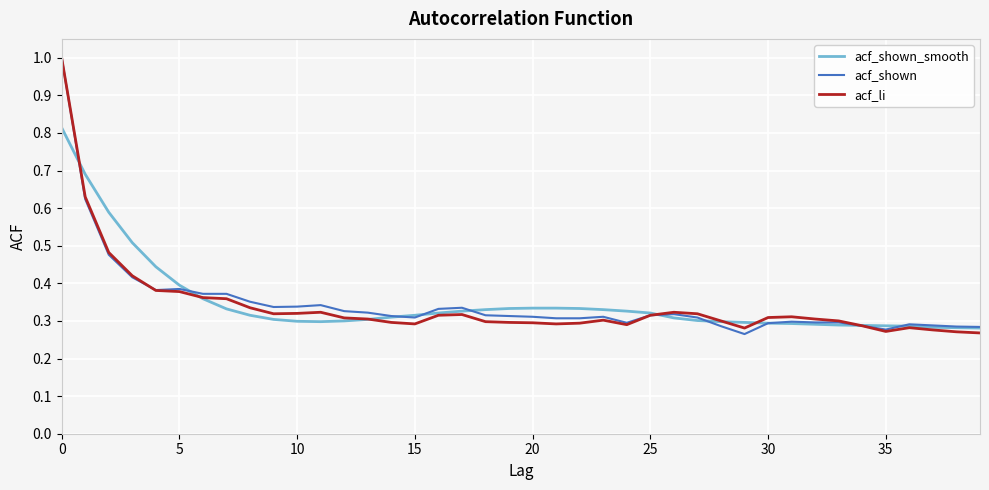

What is the highest value of the acf_shown series?

1.0